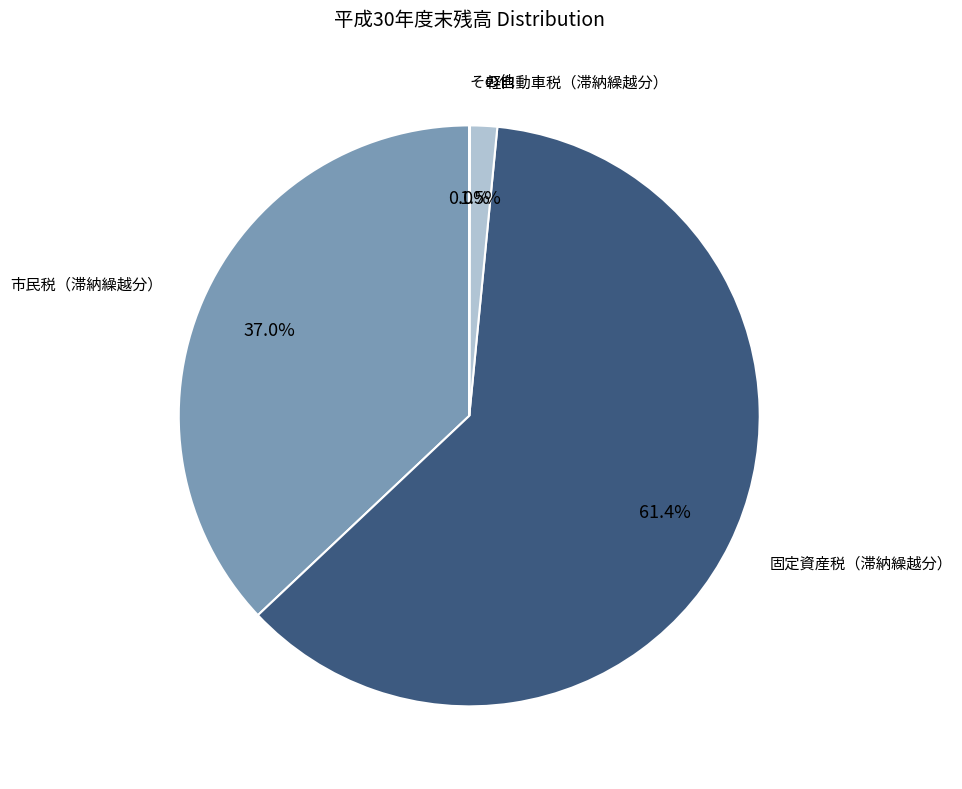

To the nearest percent, what is the difference between the largest and smallest slice percentages?

61%